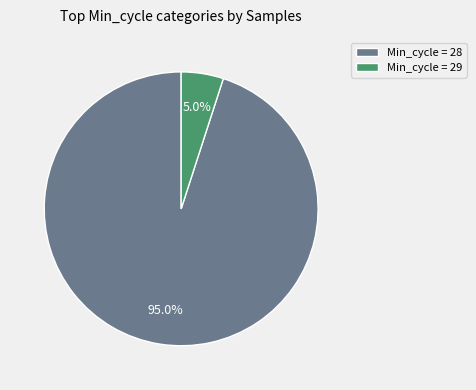

Which category has the smallest portion of the pie?

Min_cycle = 29